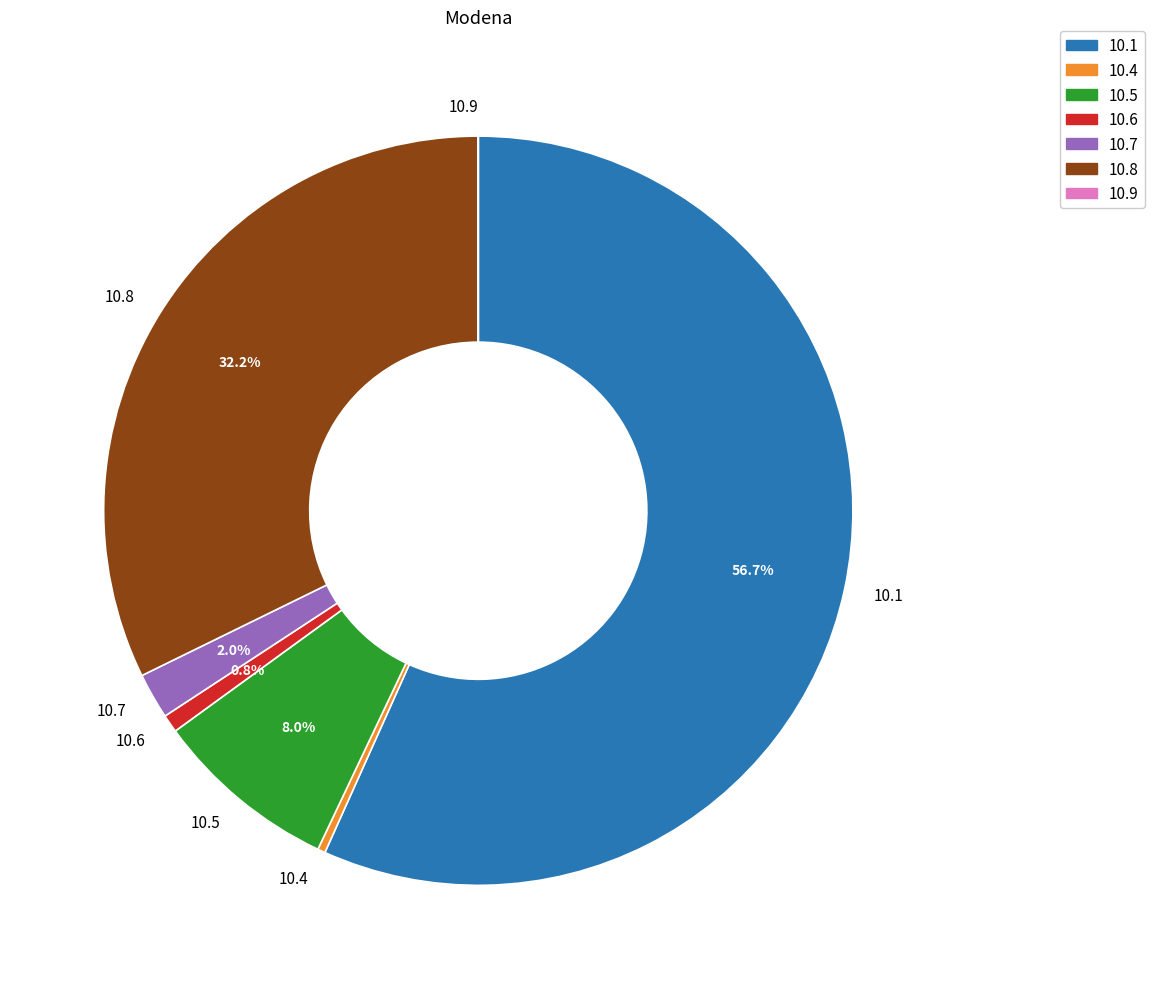

Does any single category account for the majority?

Yes